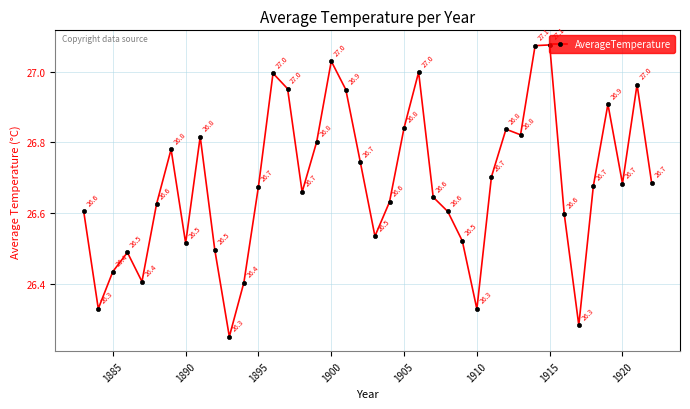

Is this an area chart (filled region under the line)?

No